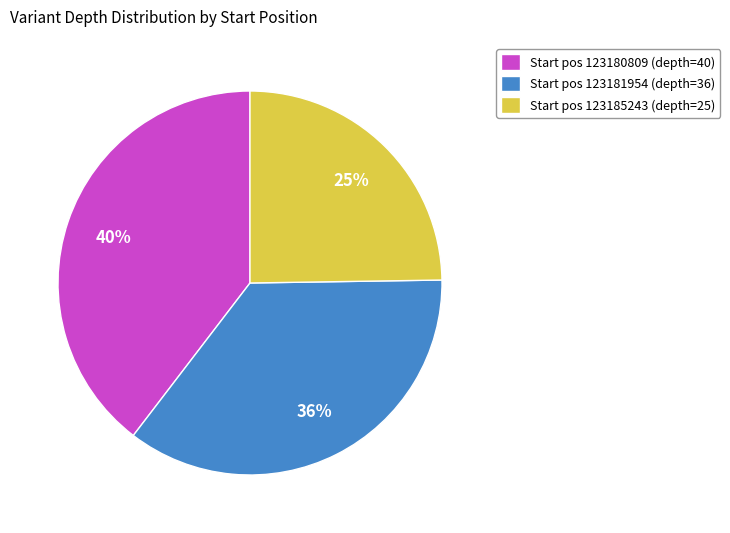

Count the number of slices in the pie.

3